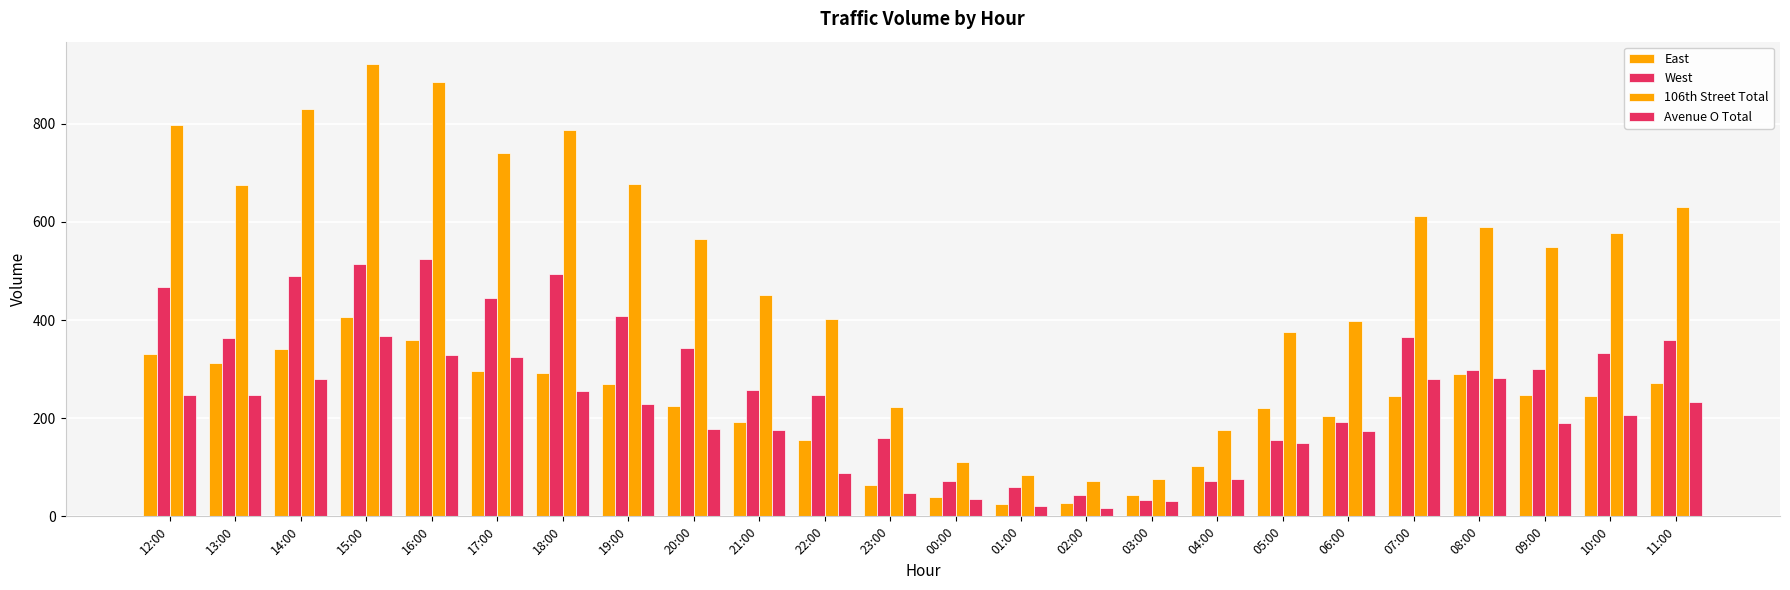

True or false: Avenue O Total has a value of 362 at 18:00.

False